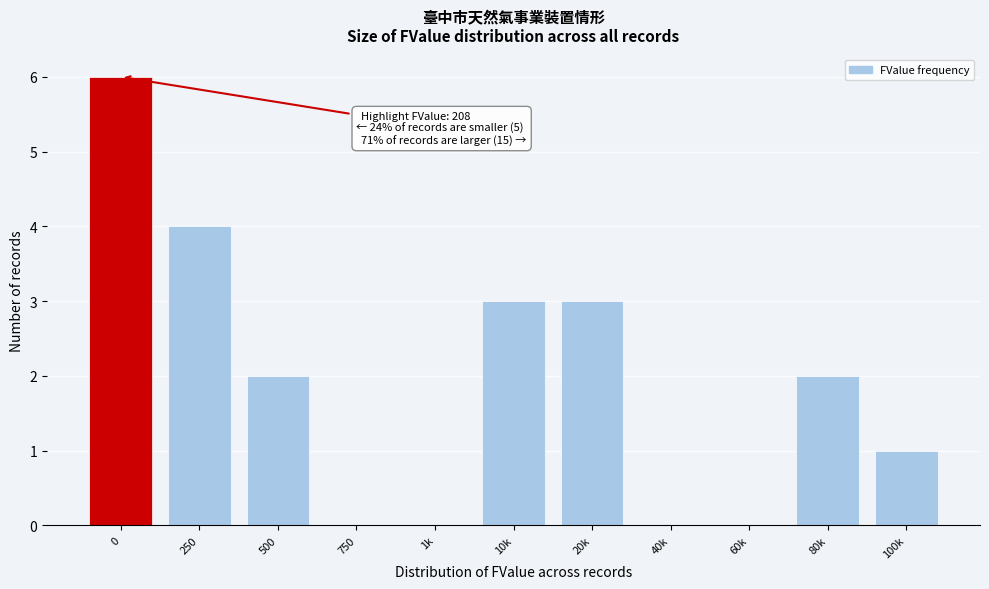

Reading left to right, list all the values displayed in this chart.

0=6	250=4	500=2	750=0	1k=0	10k=3	20k=3	40k=0	60k=0	80k=2	100k=1